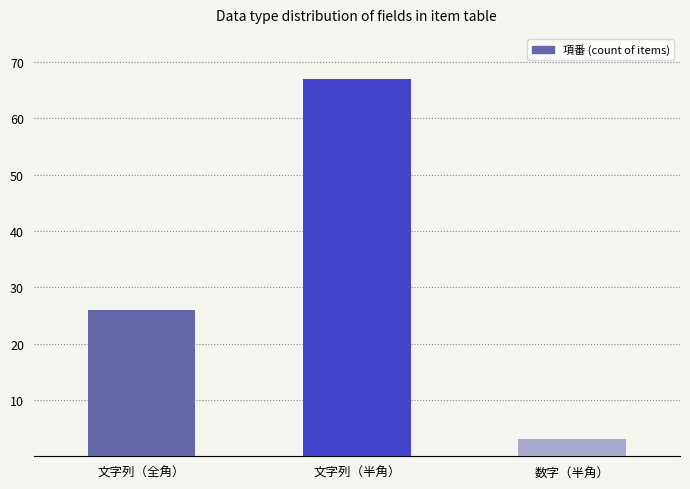

What is the greatest value displayed?

67